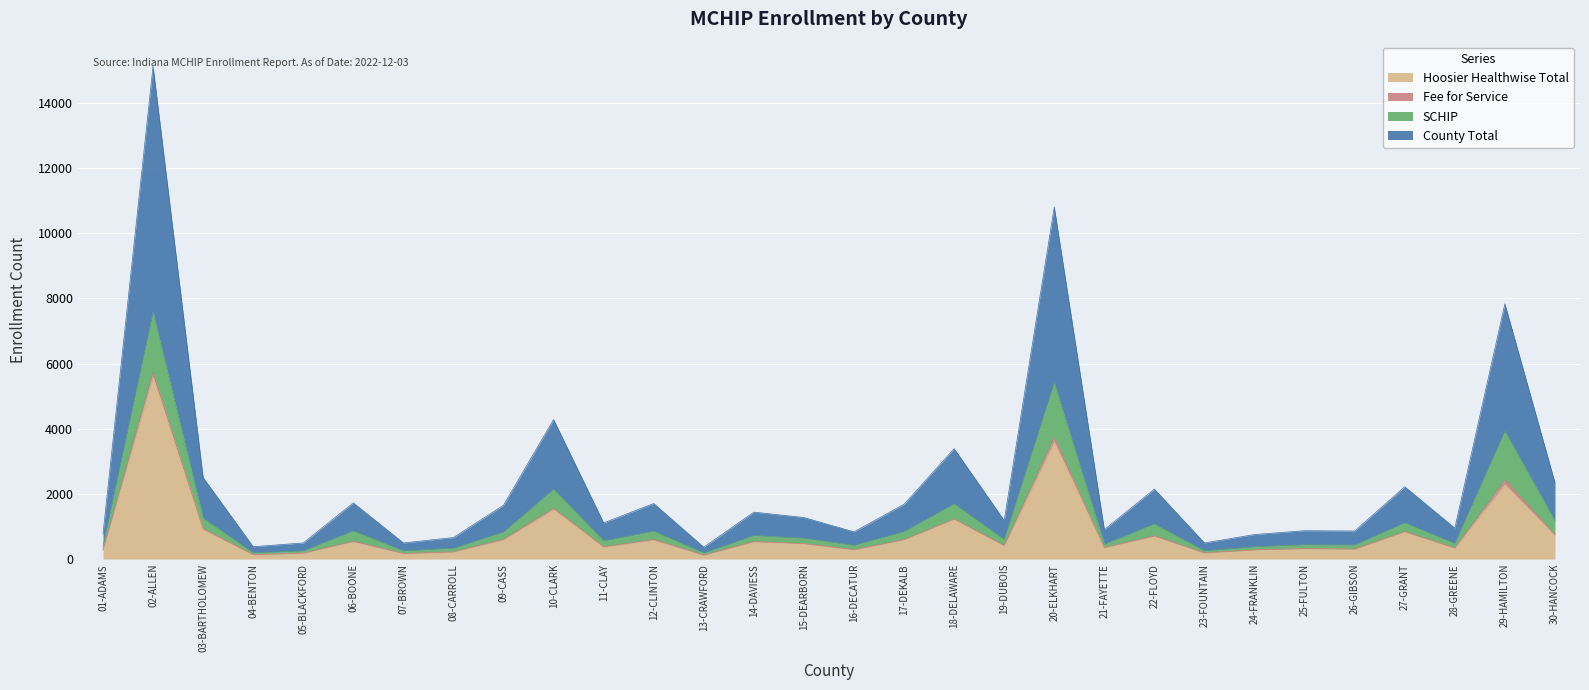

Which series has the widest spread of values?

County Total